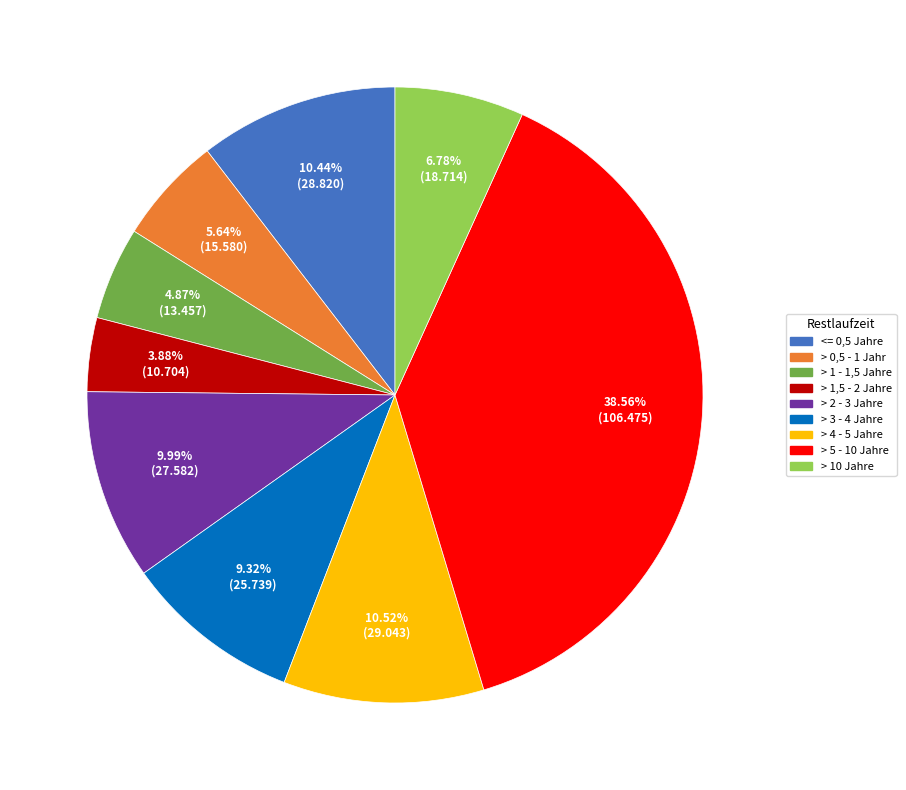

To the nearest percent, what is the difference between the > 4 - 5 Jahre and > 10 Jahre slice percentages?

4%